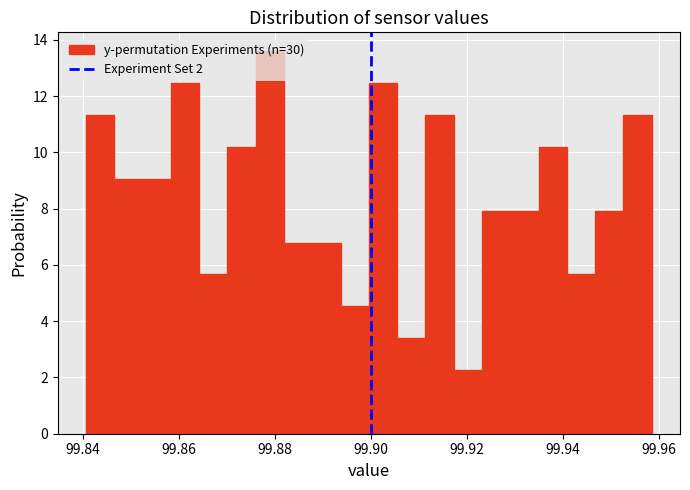

Around what value on the x-axis is the tallest bar? Give the approximate position of its centre, as read against the axis.

99.878